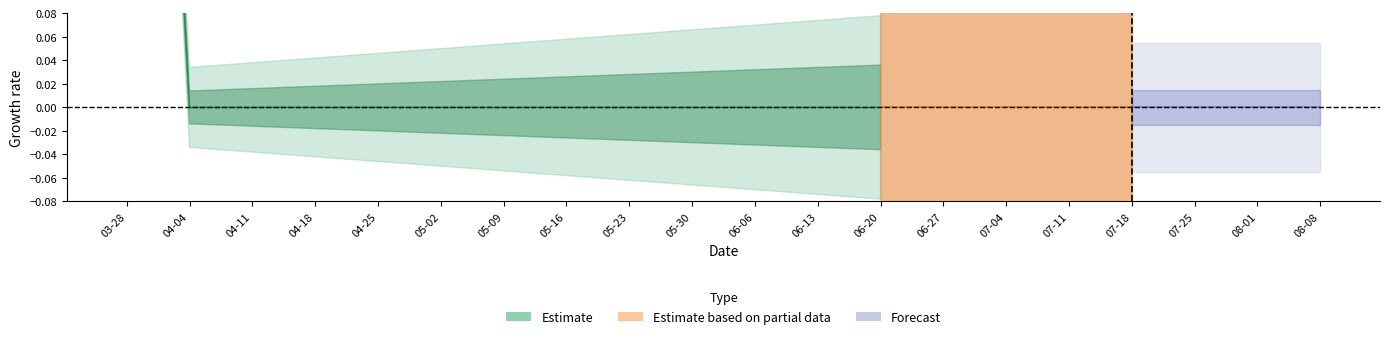

List the labels in order of value, smallest first.

2022-04-04, 2022-04-11, 2022-04-18, 2022-04-25, 2022-05-02, 2022-05-09, 2022-05-16, 2022-05-23, 2022-05-30, 2022-06-06, 2022-06-13, 2022-06-20, 2022-06-27, 2022-07-04, 2022-07-11, 2022-07-18, 2022-07-25, 2022-08-01, 2022-08-08, 2022-03-28